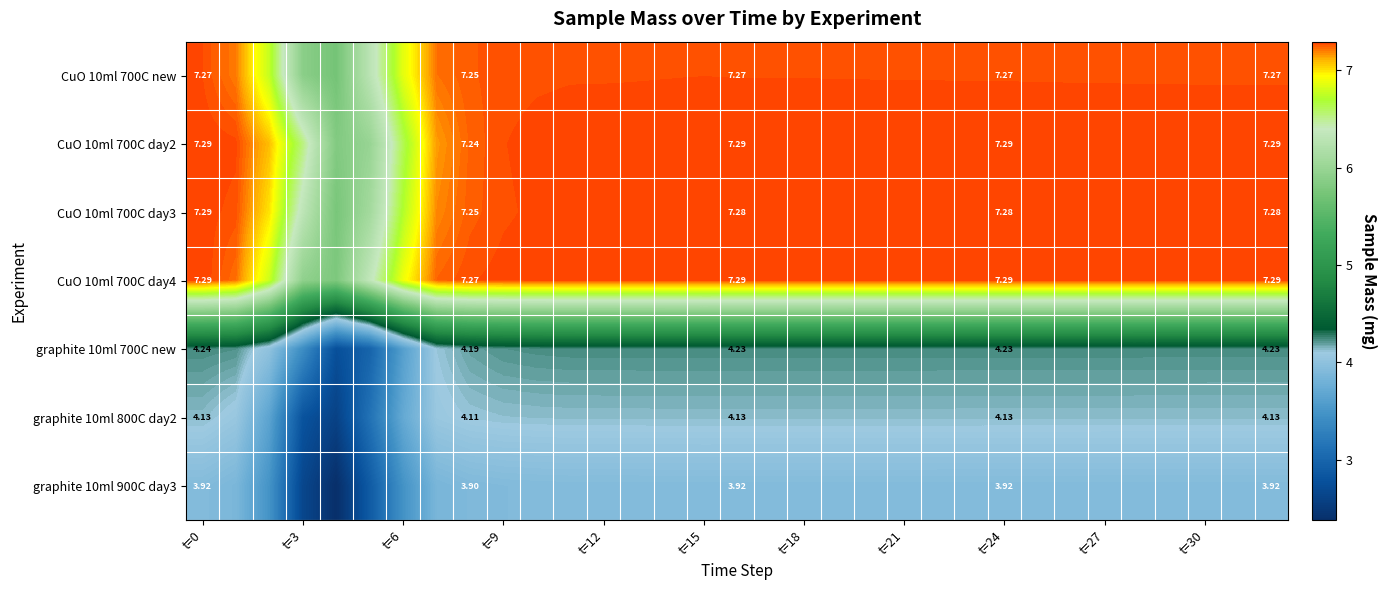

What is the smallest value displayed?

2.4